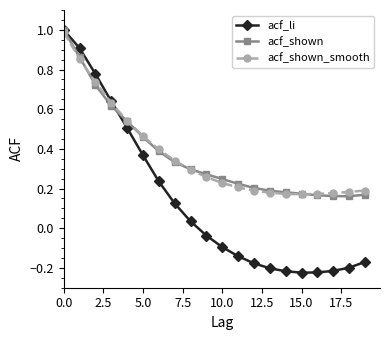

Which series has the widest spread of values?

acf_li